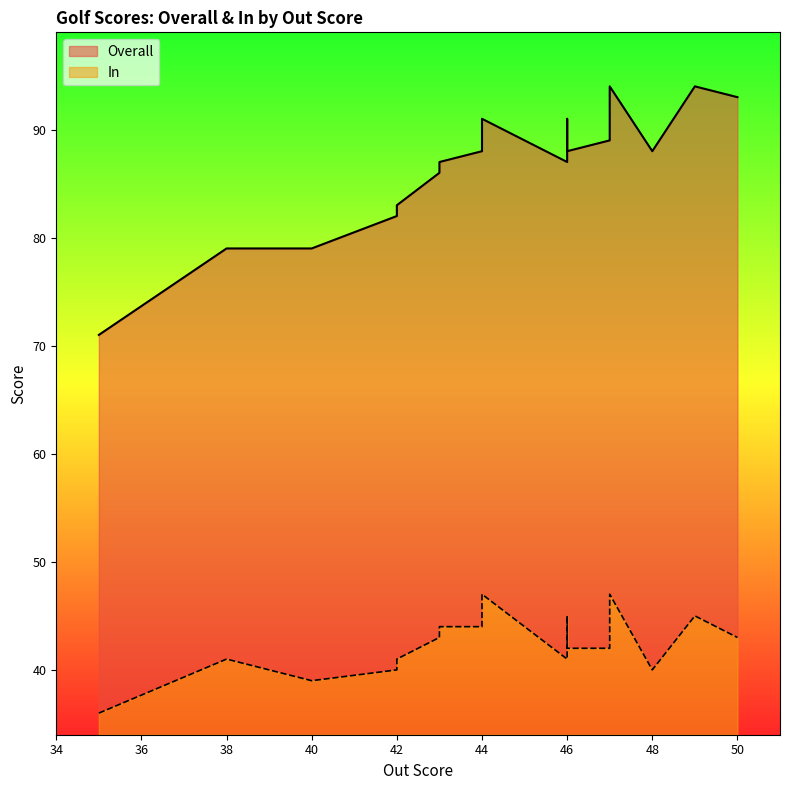

Is the value of Overall at 43 greater than the value of In at 48?

Yes